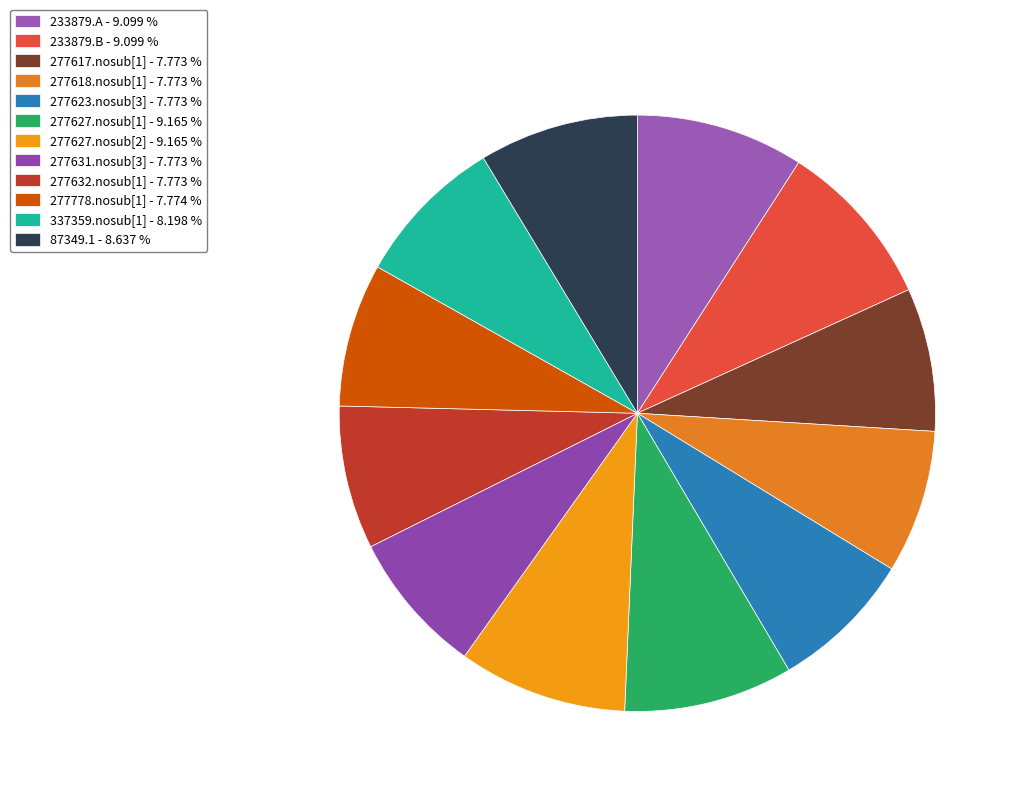

To the nearest percent, what is the combined percentage of 233879.A and 277627.nosub[2]?

18%